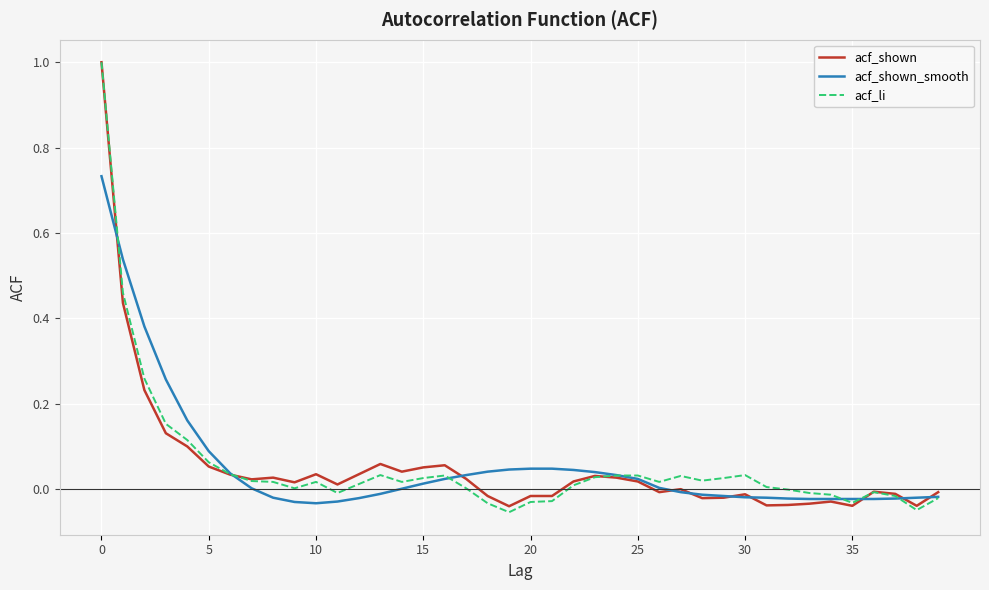

What is the highest value of the acf_li series?

1.0